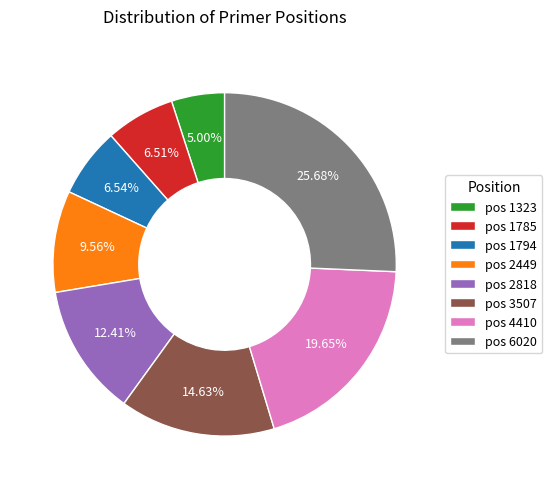

Combined, do pos 4410 and pos 6020 account for over 50%?

No